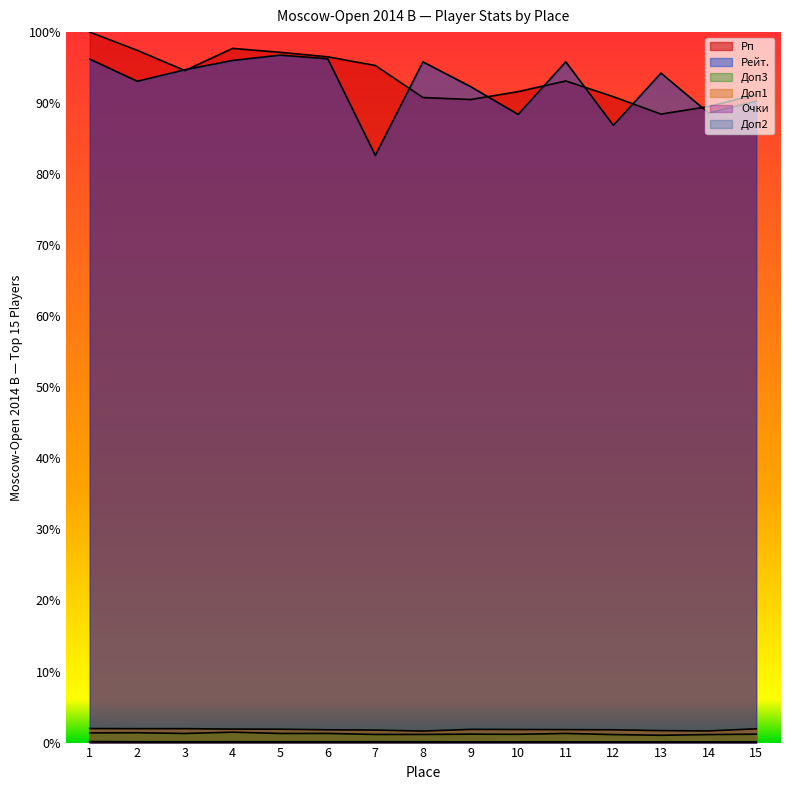

Count the number of data series in this chart.

6